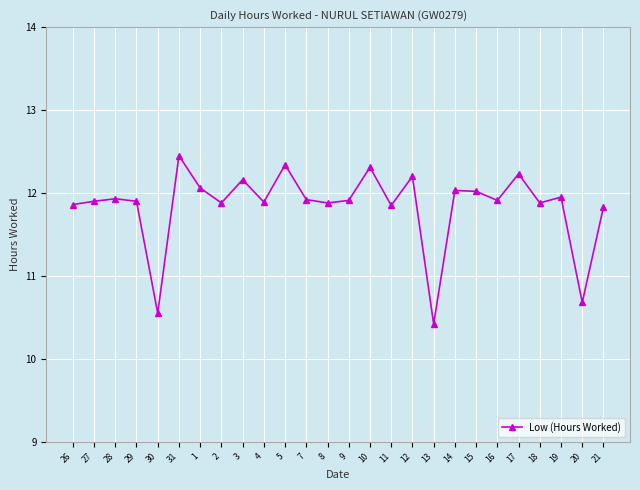

What is the sum of all values?

307.9